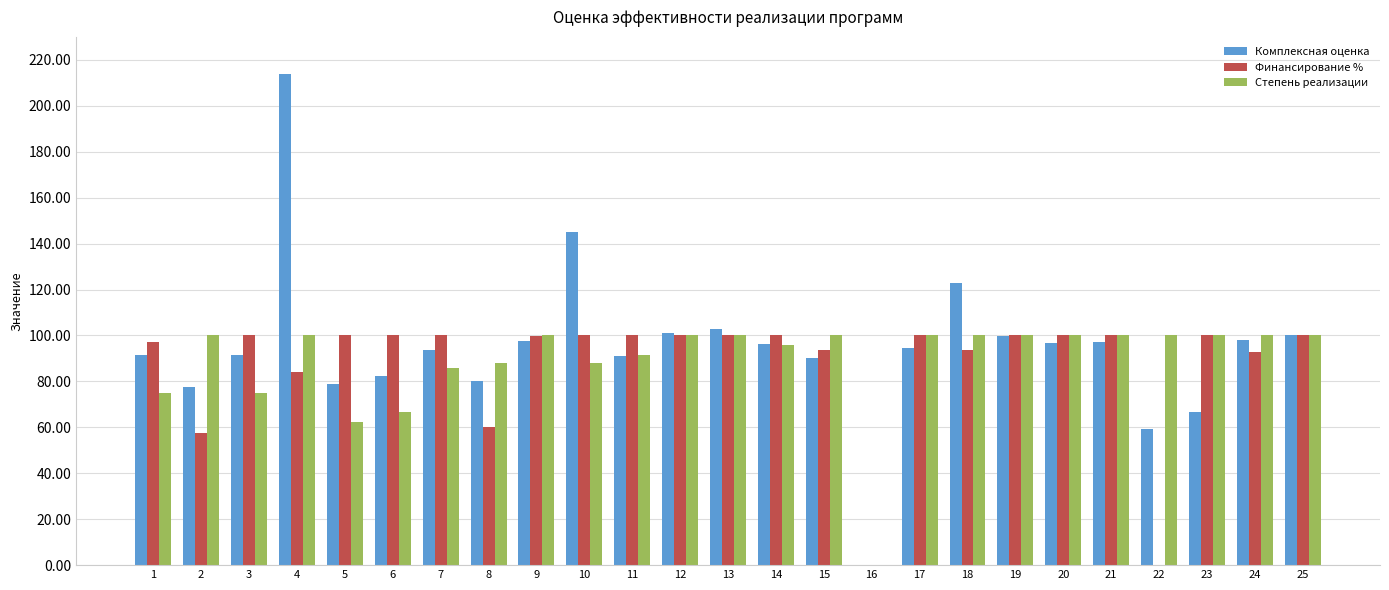

What is the sum of all Финансирование % values?

2178.9